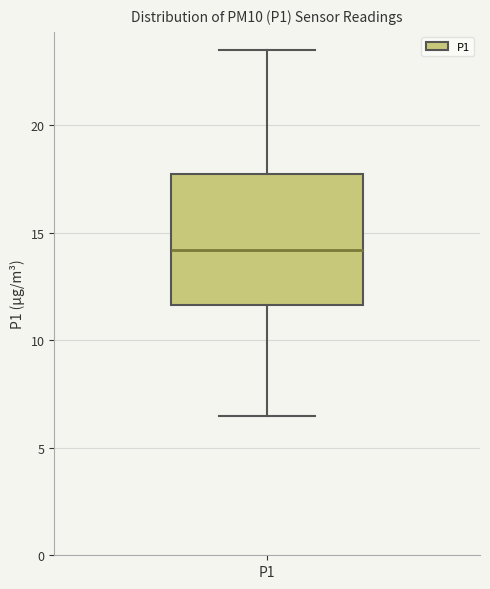

Read this box plot against the y-axis: the position of the median line, the range covered by the box, and the ends of both whiskers. The values are not printed on the chart, so give them approximately, as read against the axis.

median 14.0, box 11.5 to 18.0, whiskers 6.5 to 23.5